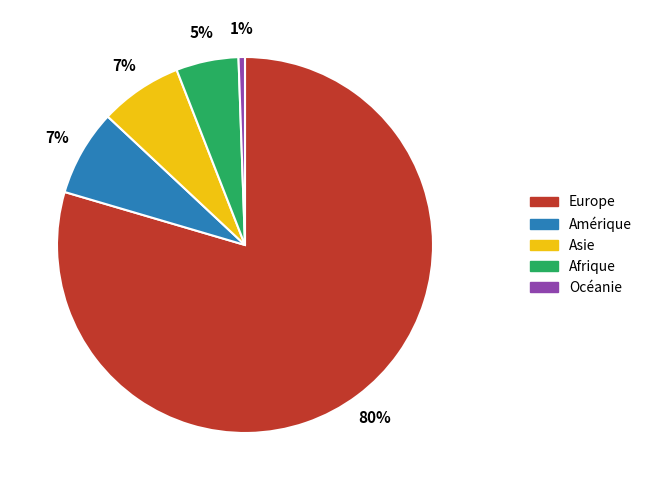

Which category accounts for the majority?

Europe